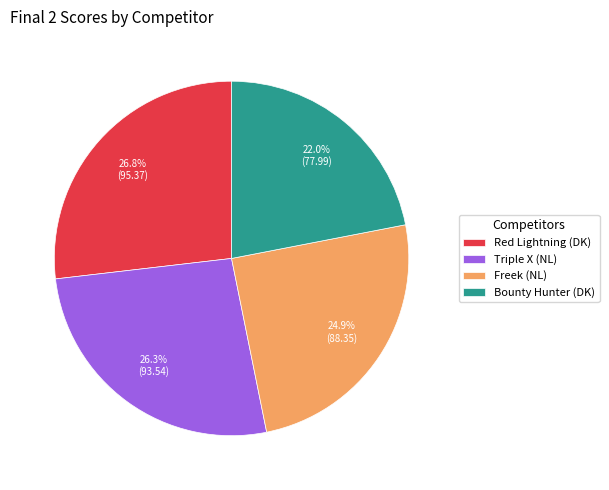

Count the number of slices in the pie.

4